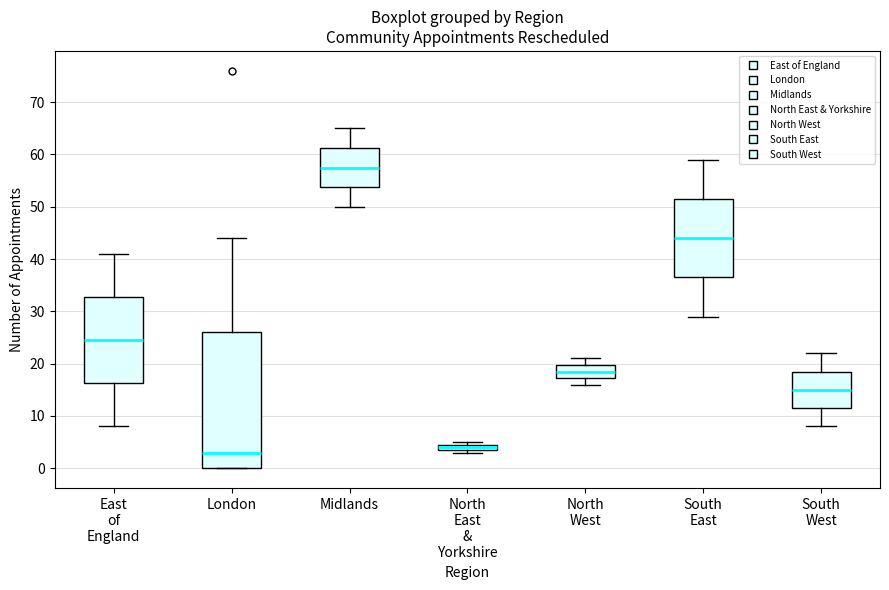

Which box's median line is the lowest?

London